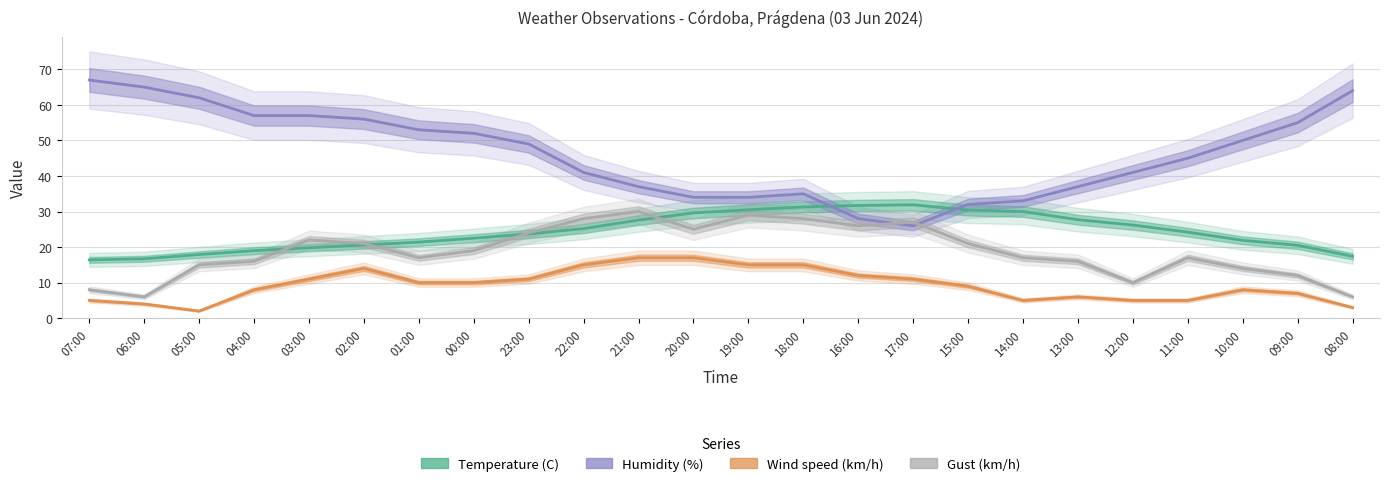

What is the difference between the maximum and minimum values in the Temperature (C) series?

15.5